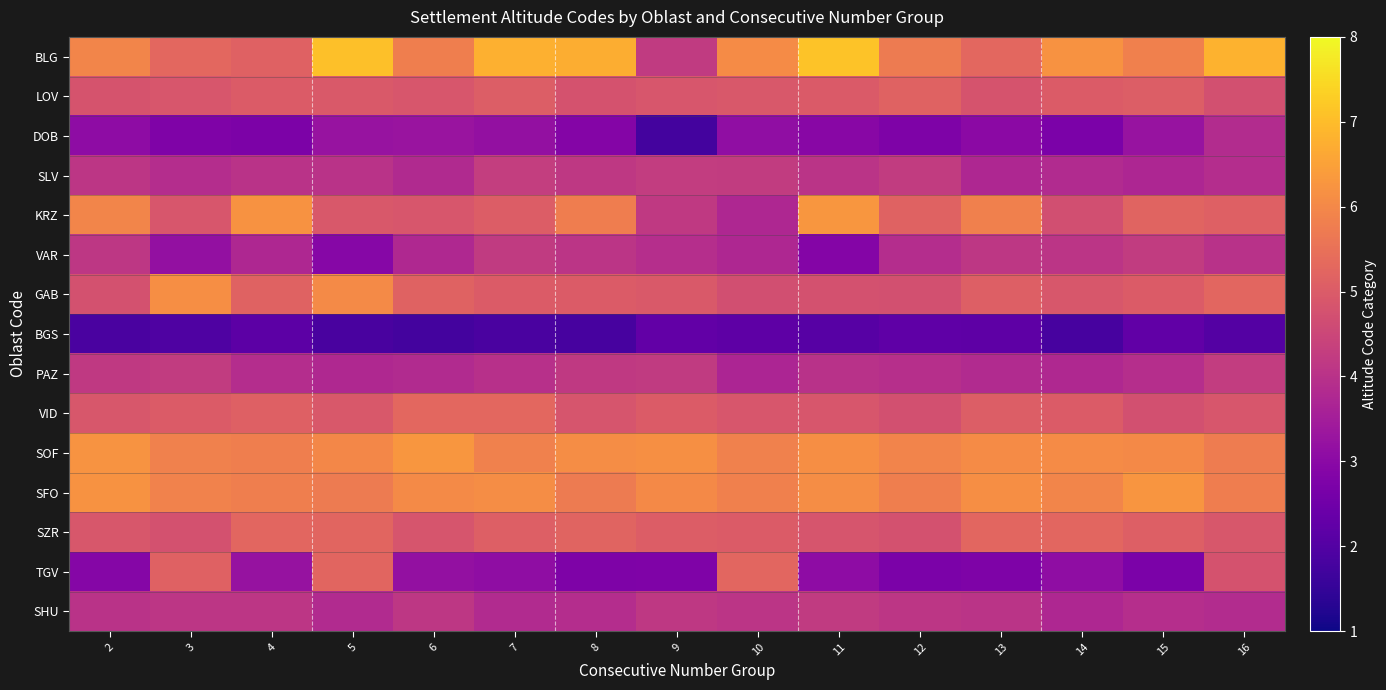

What is the maximum value shown in the chart?

7.1